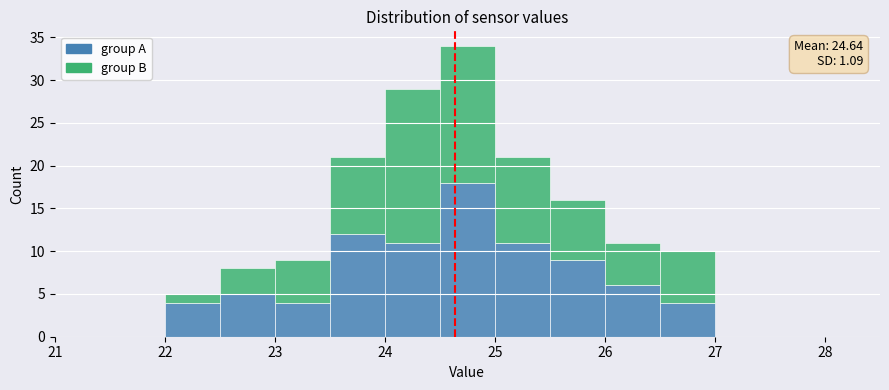

Which range on the x-axis has the tallest stacked bar (by total height)?

24.5 to 25.0